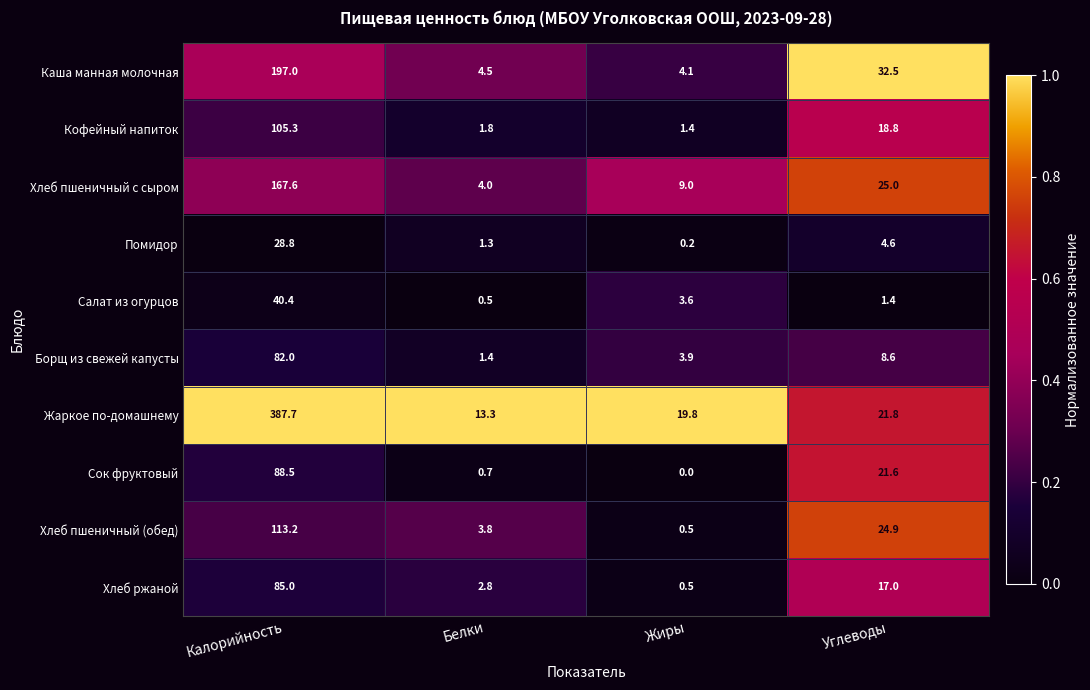

What is the greatest value displayed?

387.7